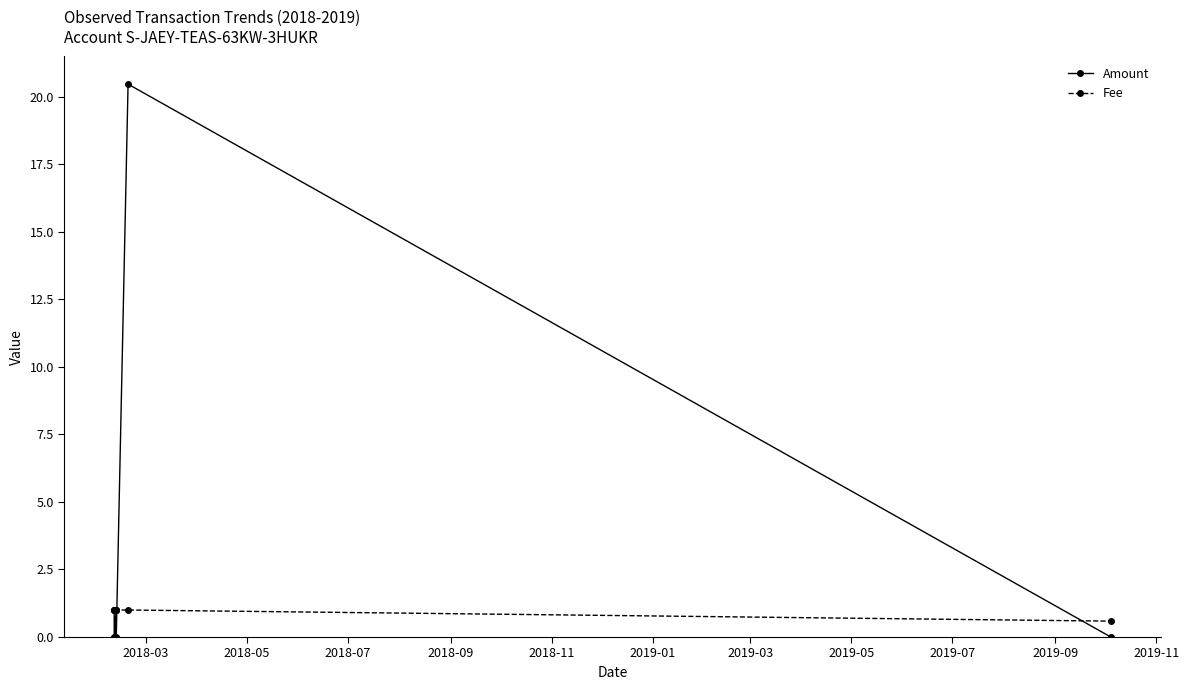

Which series has the largest total across all categories?

Amount